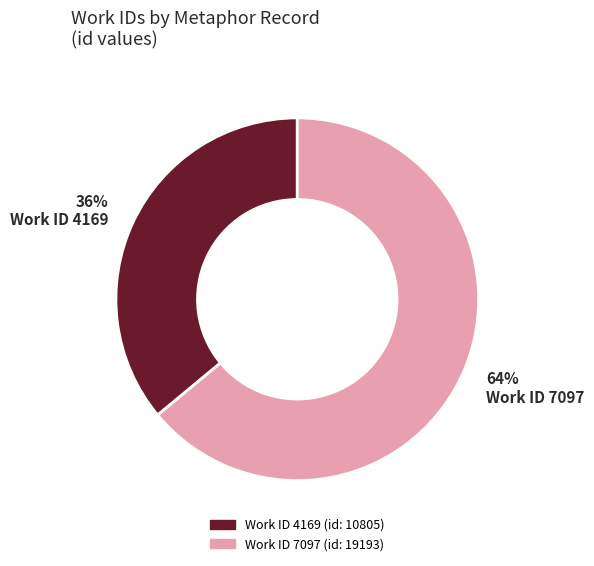

Is there any slice that represents more than half of the pie?

Yes